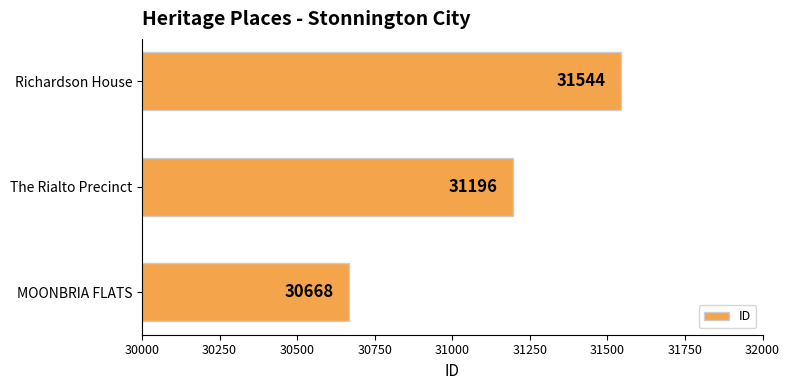

What is the minimum value shown in the chart?

30668